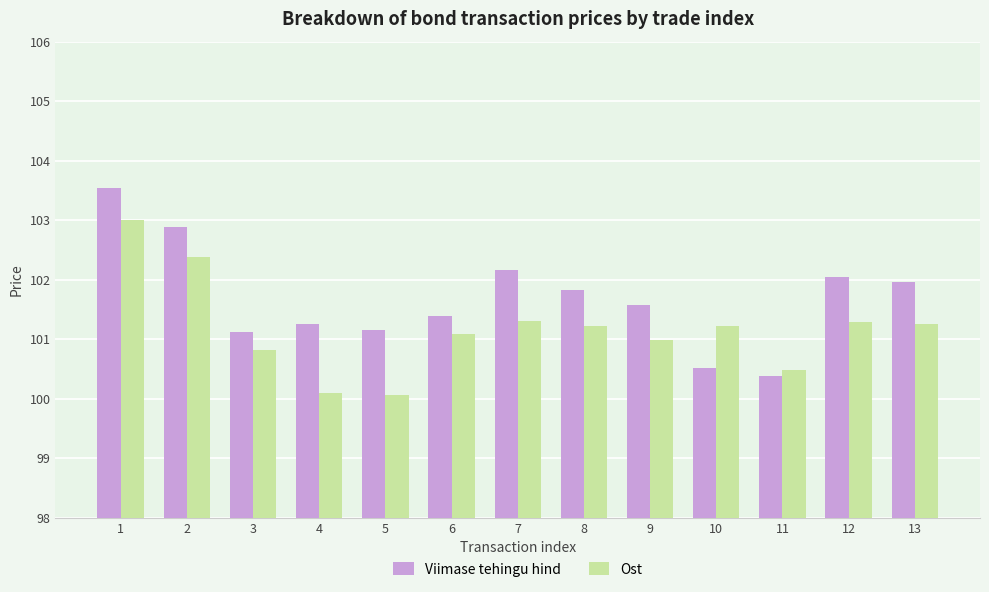

The Viimase tehingu hind series shows 146.3 at 6. True or false?

False